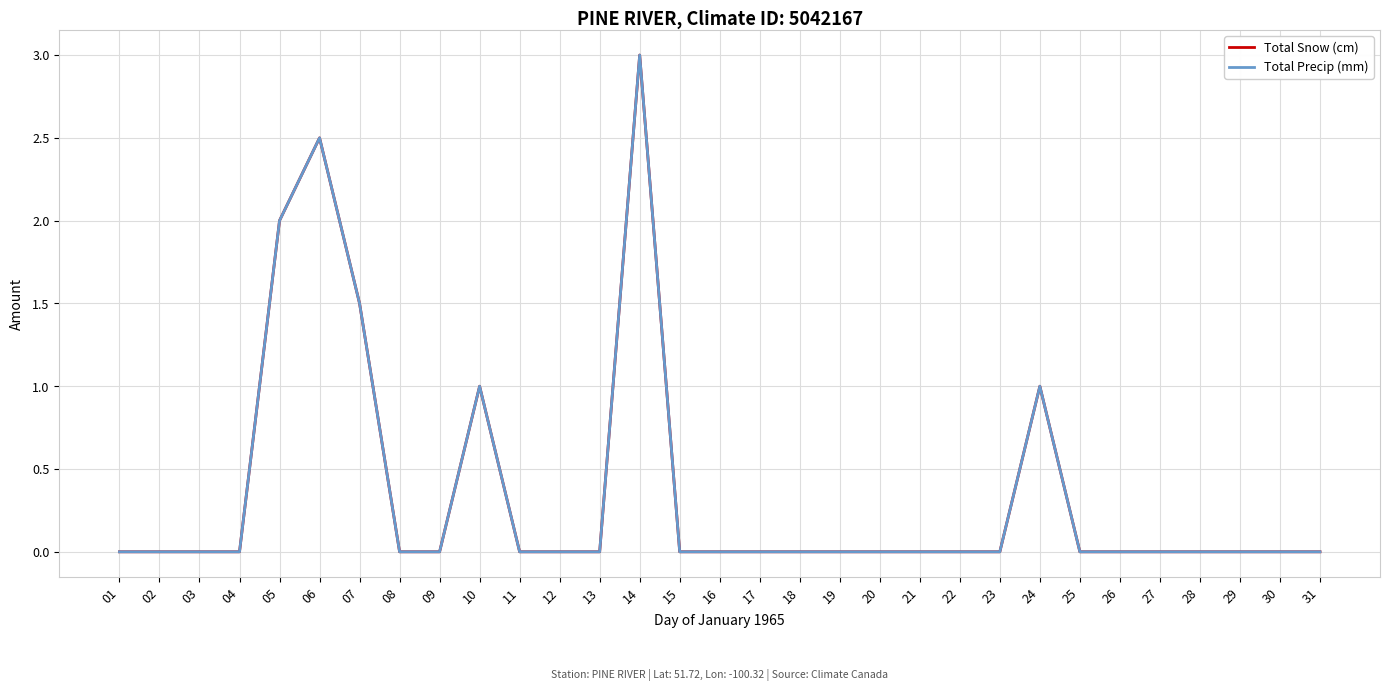

List the series in order of their peak value, highest first.

Total Snow (cm), Total Precip (mm)